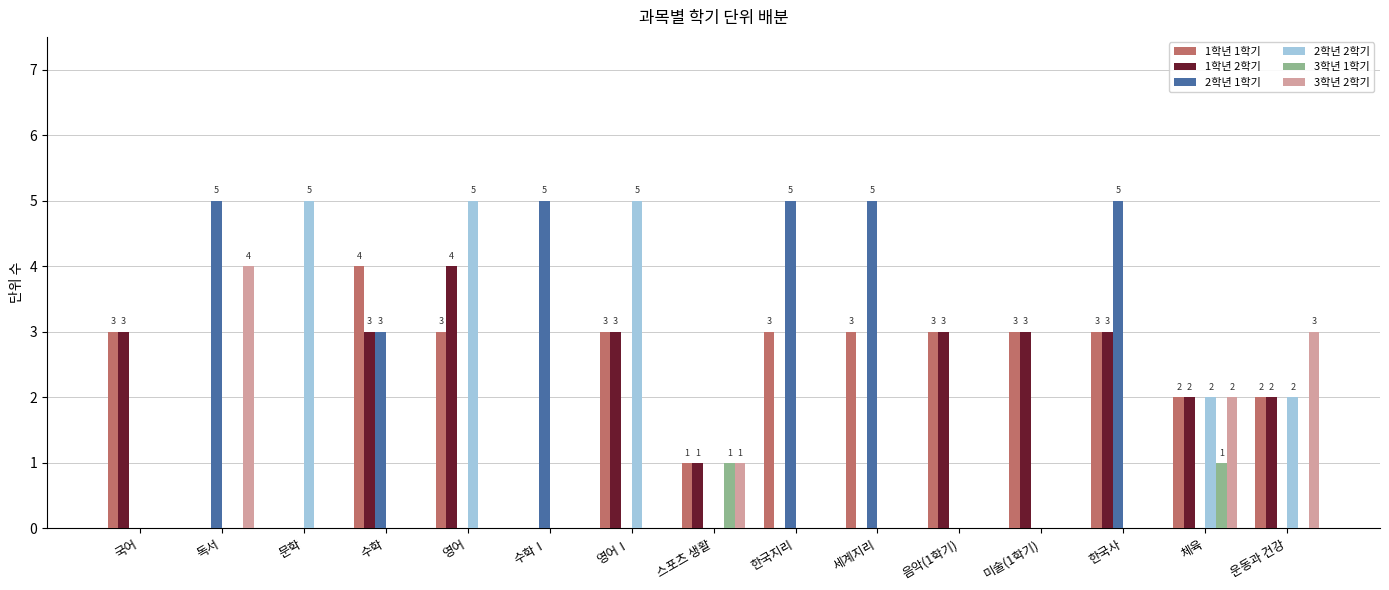

What is the maximum value shown in the chart?

5